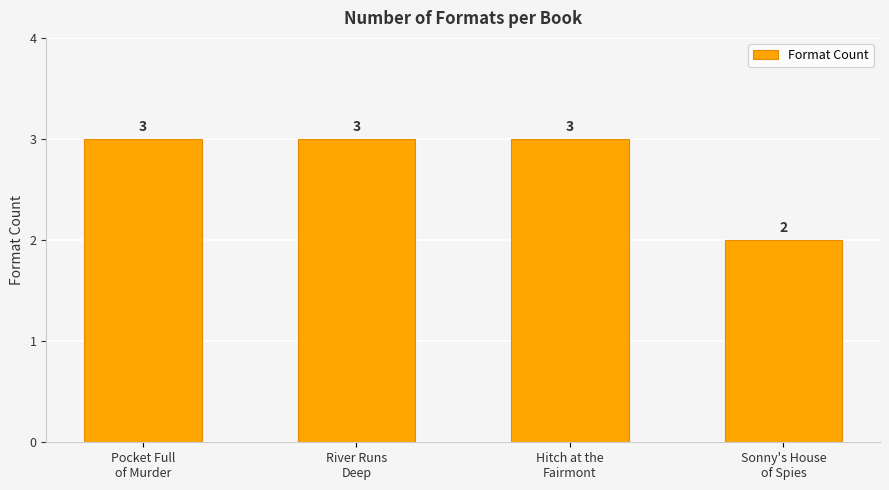

Between Sonny's House
of Spies and Pocket Full
of Murder, which is larger?

Pocket Full
of Murder